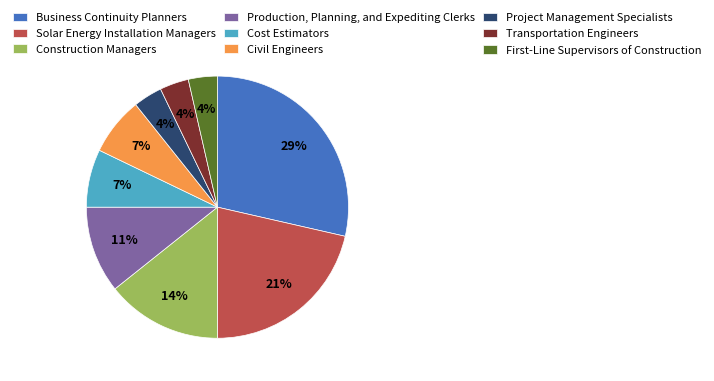

To the nearest percent, what percentage of the pie is Production, Planning, and Expediting Clerks?

11%